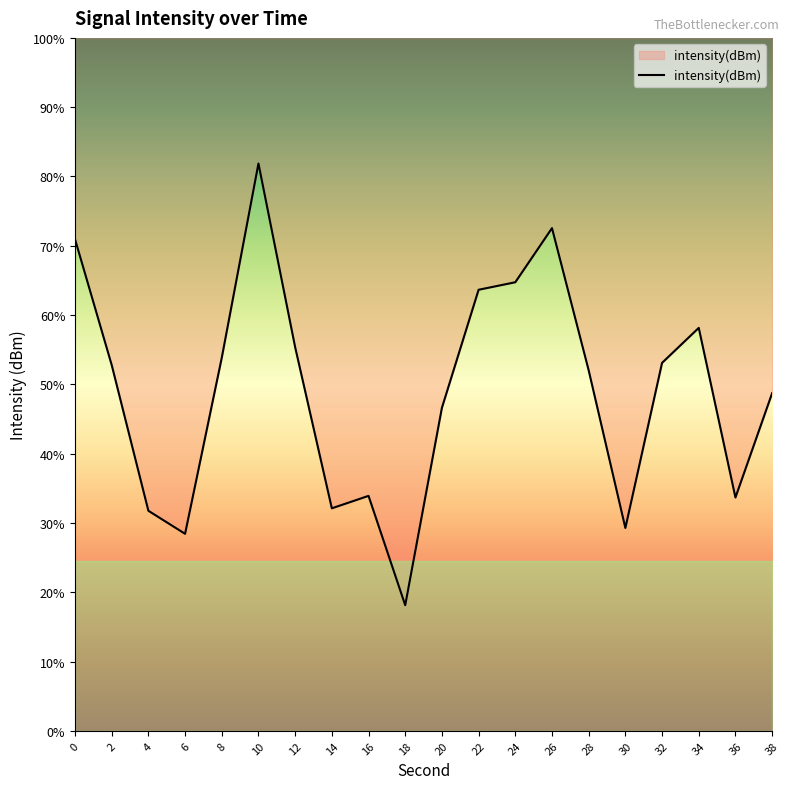

What is the difference between the maximum and minimum values?

17.6